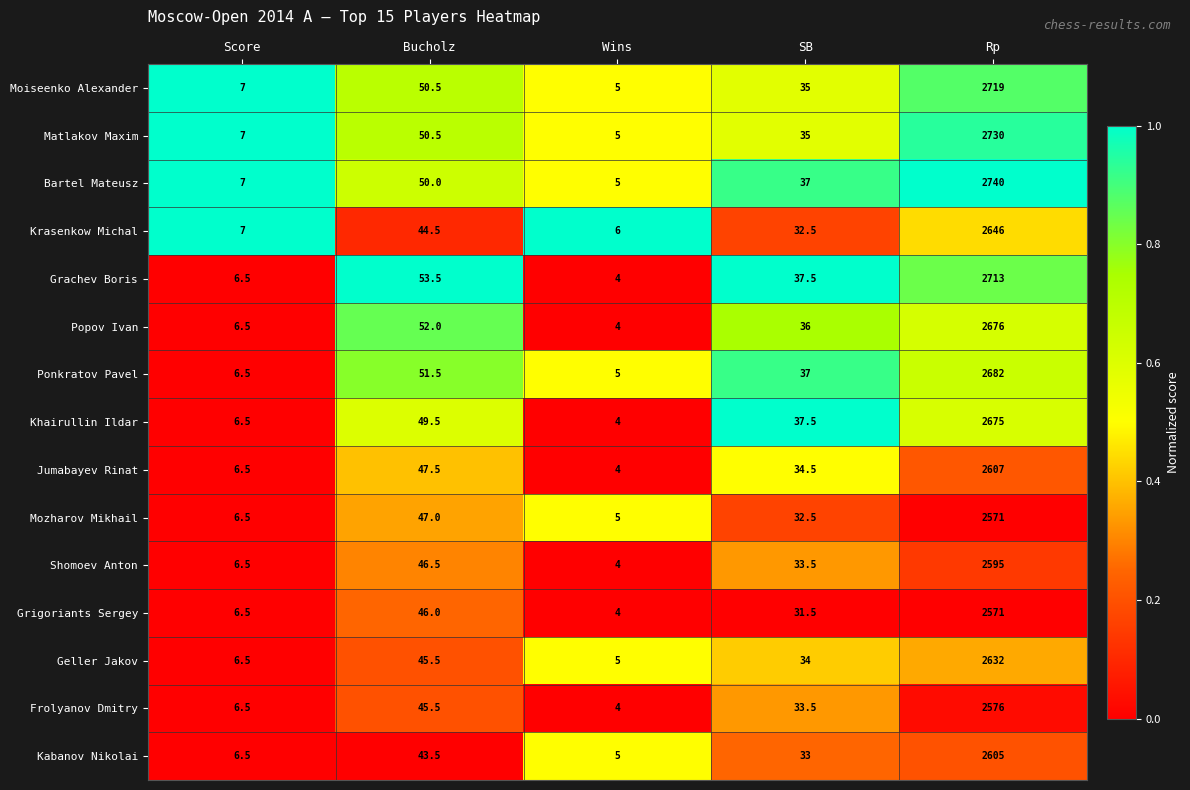

What is the difference between the second highest and minimum values in the Ponkratov Pavel series?

46.5